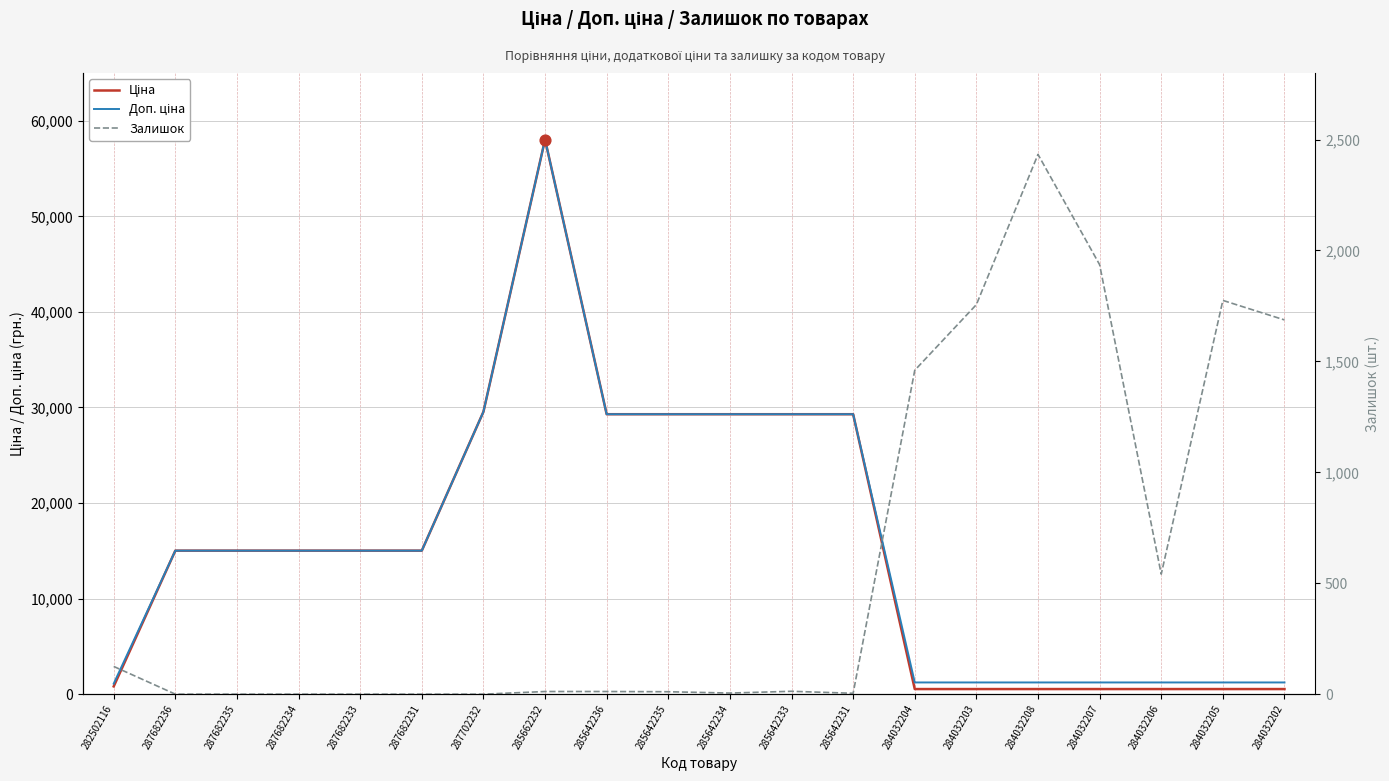

What are all the series names shown in the legend?

Ціна, Доп. ціна, Залишок